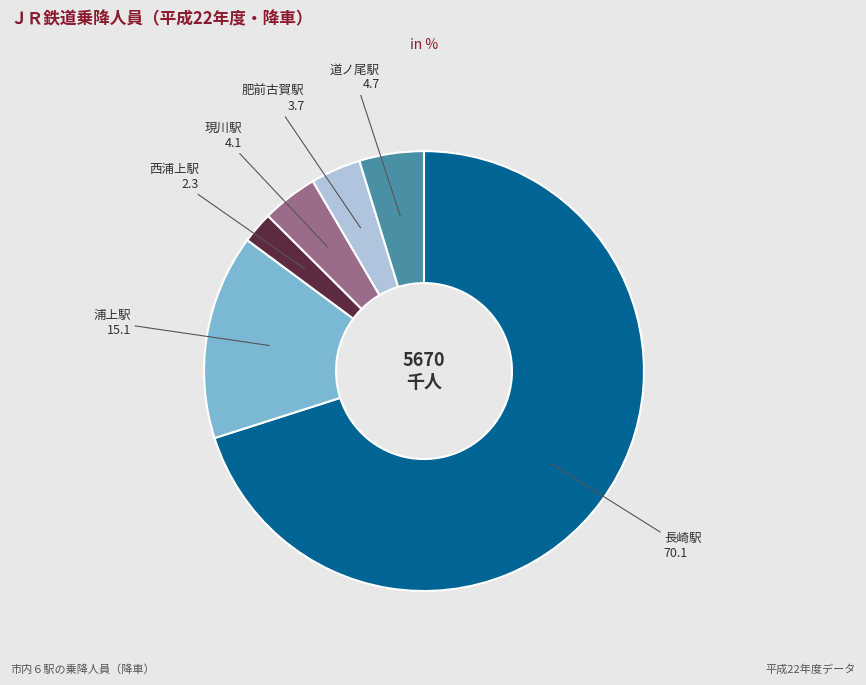

Between 肥前古賀駅 and 長崎駅, which is larger?

長崎駅